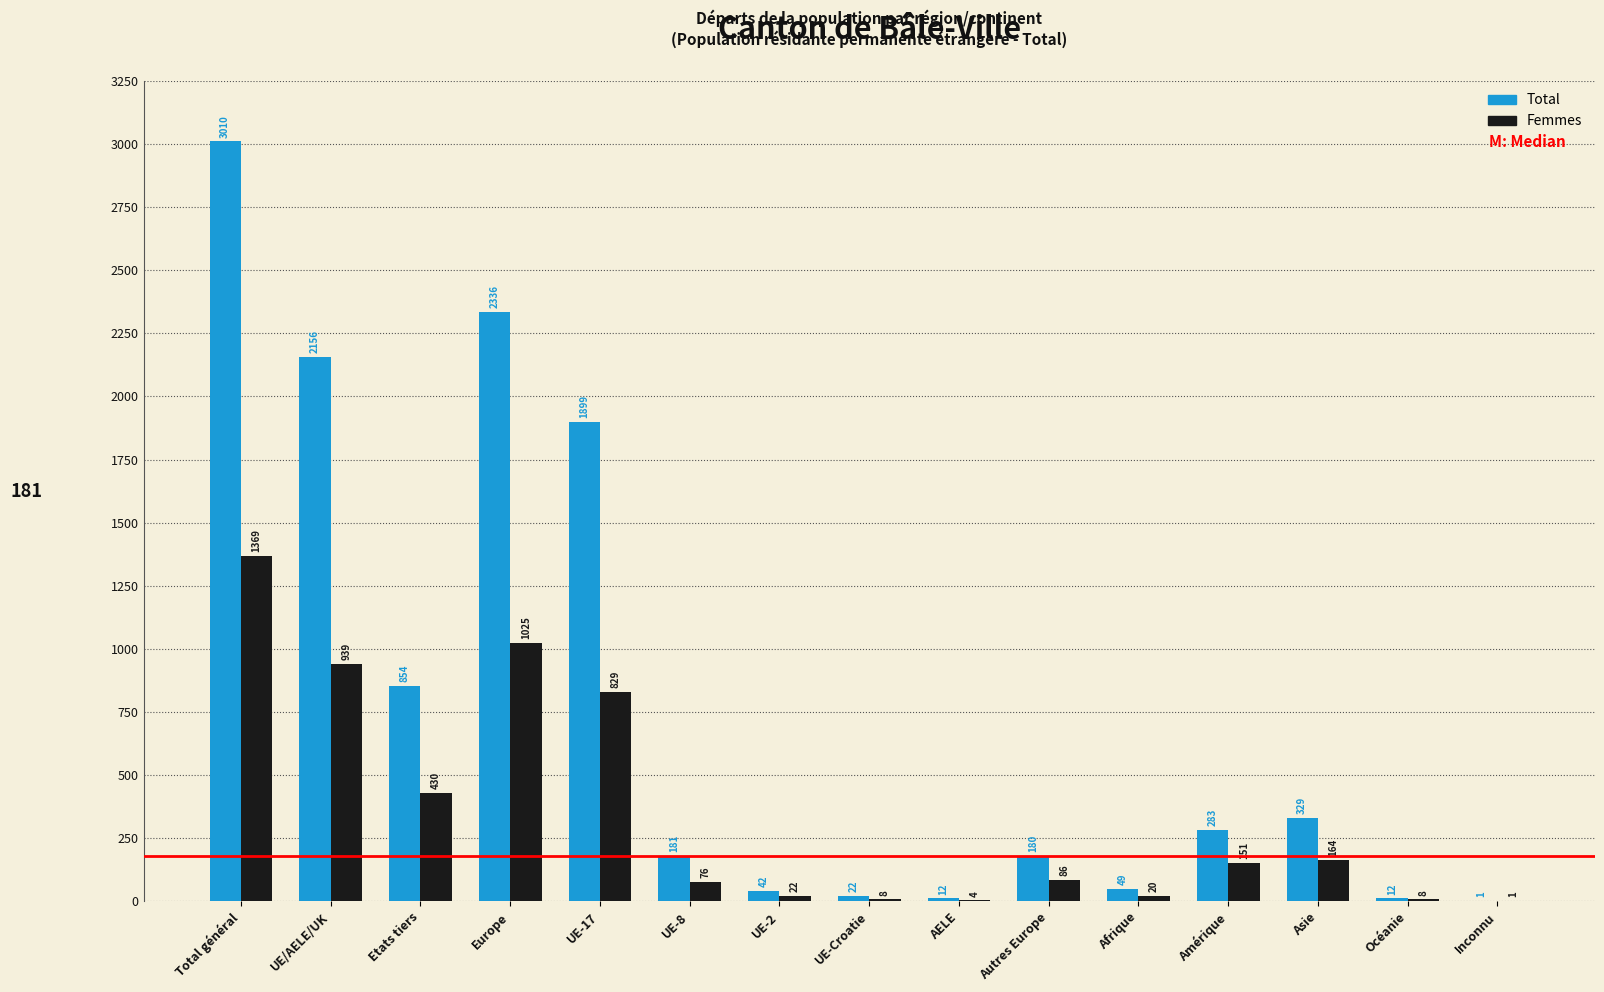

Reading right to left, list all the values displayed in this chart.

Total: Inconnu=1	Océanie=12	Asie=329	Amérique=283	Afrique=49	Autres Europe=180	AELE=12	UE-Croatie=22	UE-2=42	UE-8=181	UE-17=1899	Europe=2336	Etats tiers=854	UE/AELE/UK=2156	Total général=3010
Femmes: Inconnu=1	Océanie=8	Asie=164	Amérique=151	Afrique=20	Autres Europe=86	AELE=4	UE-Croatie=8	UE-2=22	UE-8=76	UE-17=829	Europe=1025	Etats tiers=430	UE/AELE/UK=939	Total général=1369